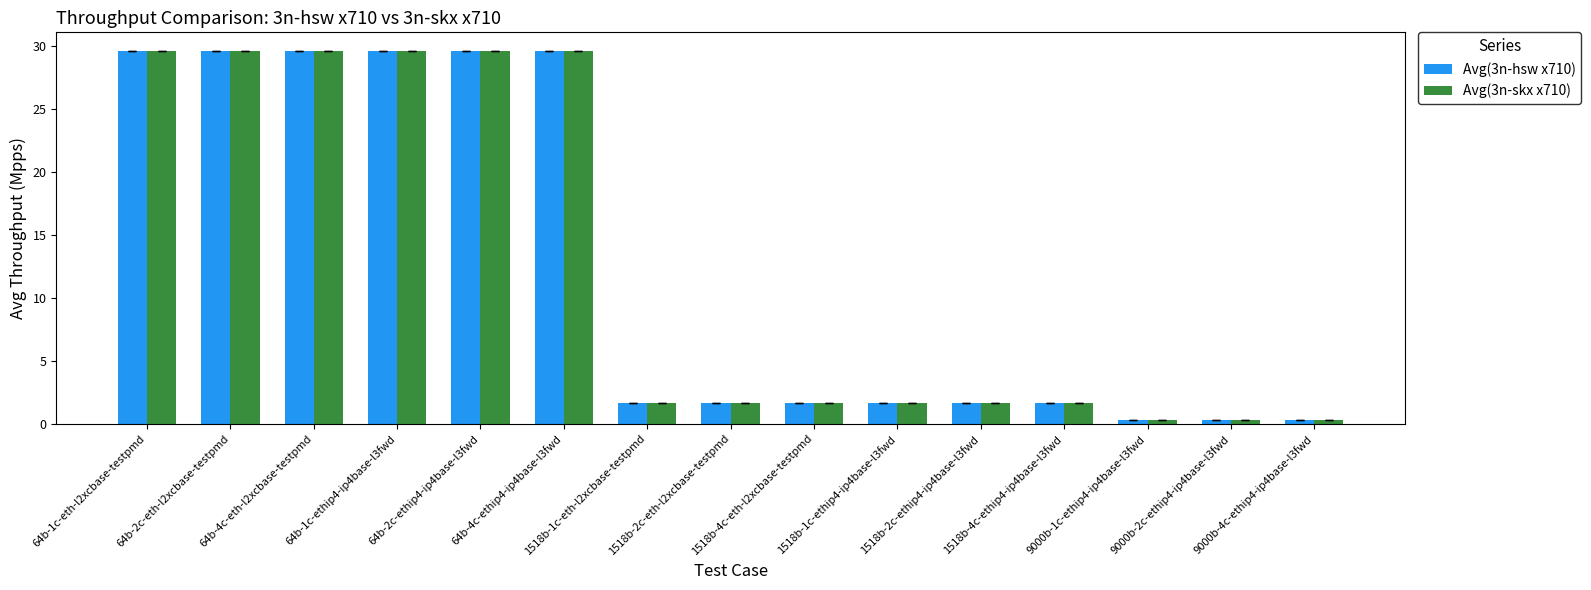

The value of Avg(3n-hsw x710) at 1518b-2c-ethip4-ip4base-l3fwd is 1.6. True or false?

True